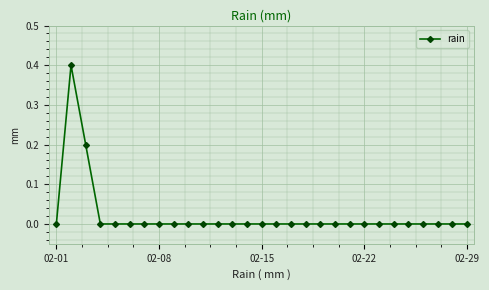

Reading right to left, transcribe all the data shown in this chart.

0.0	0.0	0.0	0.0	0.0	0.0	0.0	0.0	0.0	0.0	0.0	0.0	0.0	0.0	0.0	0.0	0.0	0.0	0.0	0.0	0.0	0.0	0.0	0.0	0.0	0.0	0.2	0.4	0.0